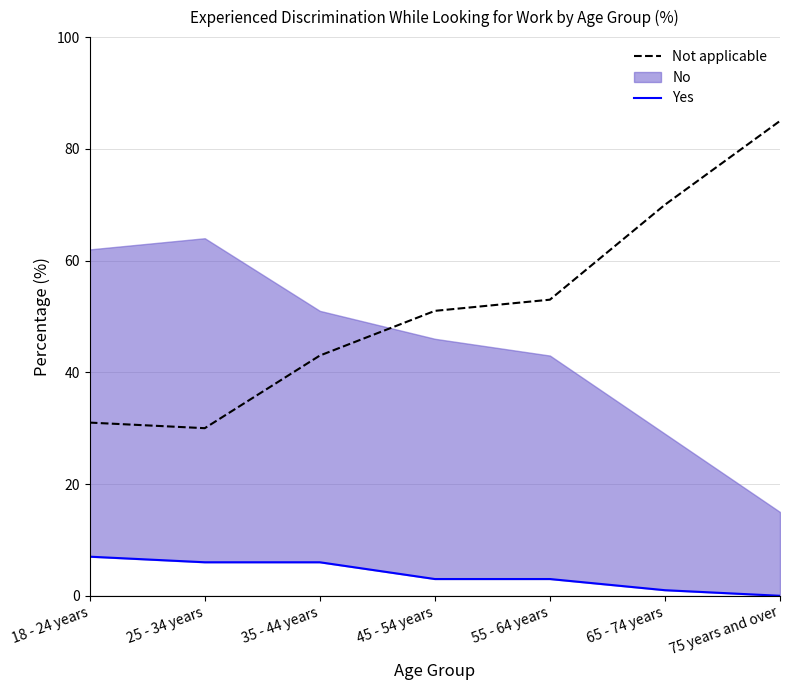

What is the label of the 1st point from the right?

75 years and over